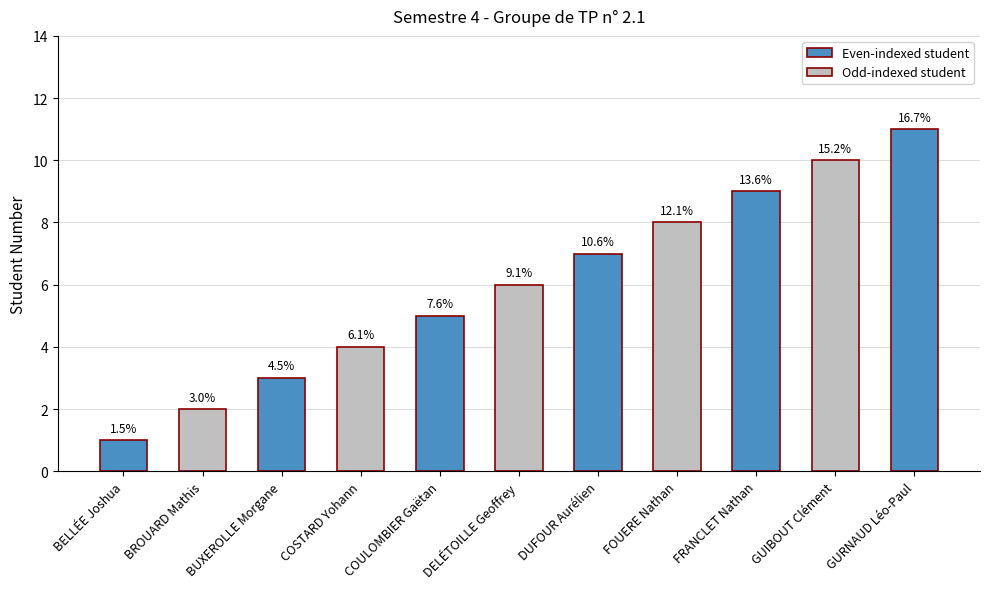

How many bars are there in total?

11